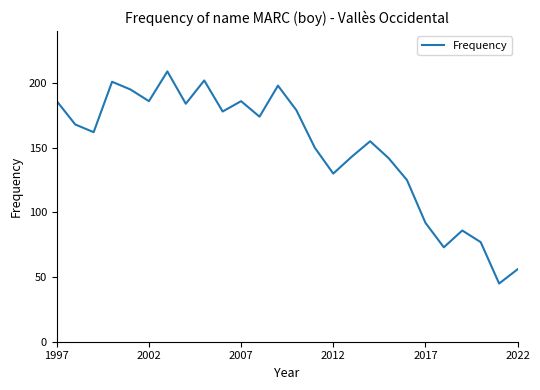

What is the smallest value displayed?

45